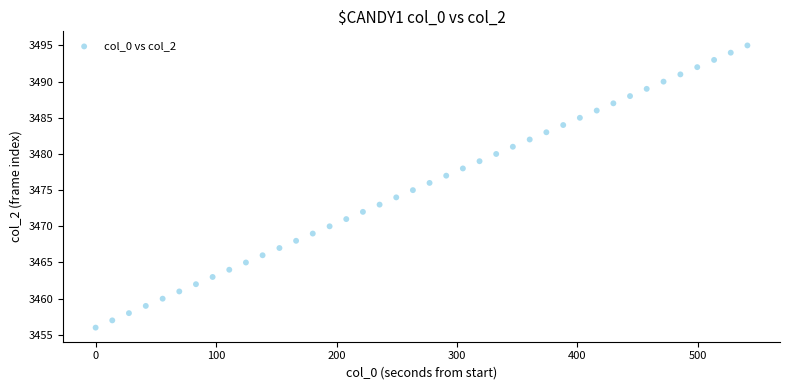

What is the range of Y values (max minus min)?

39